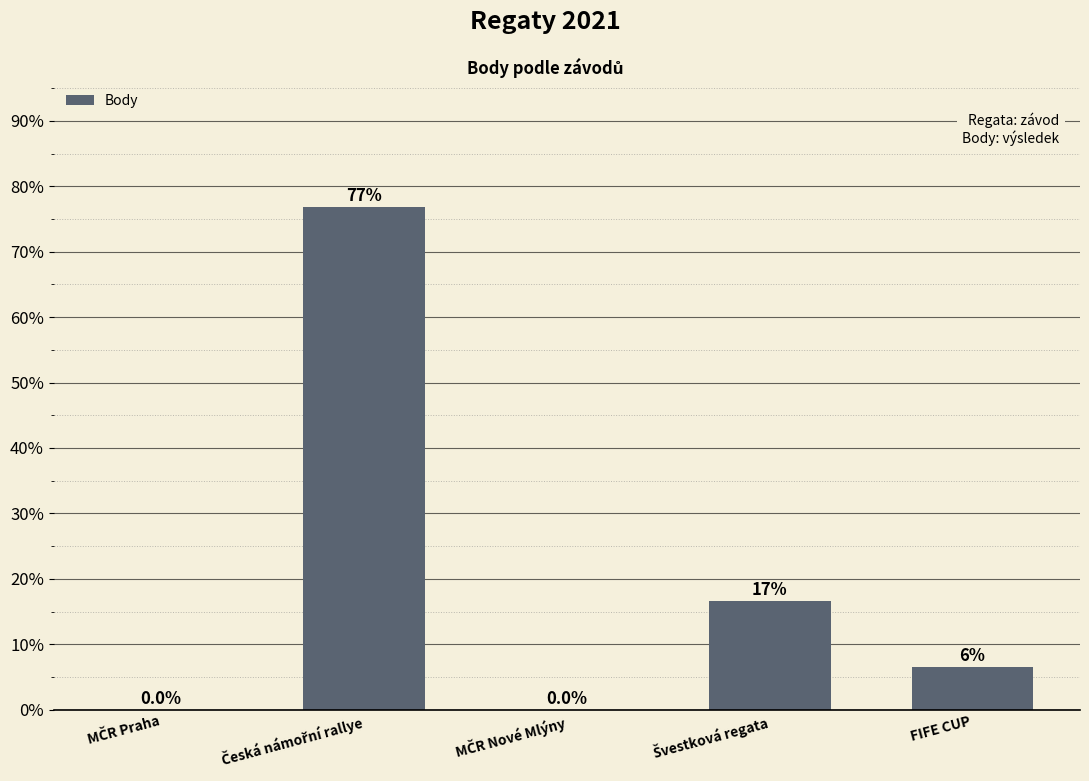

What is the sum of all values?

100.0